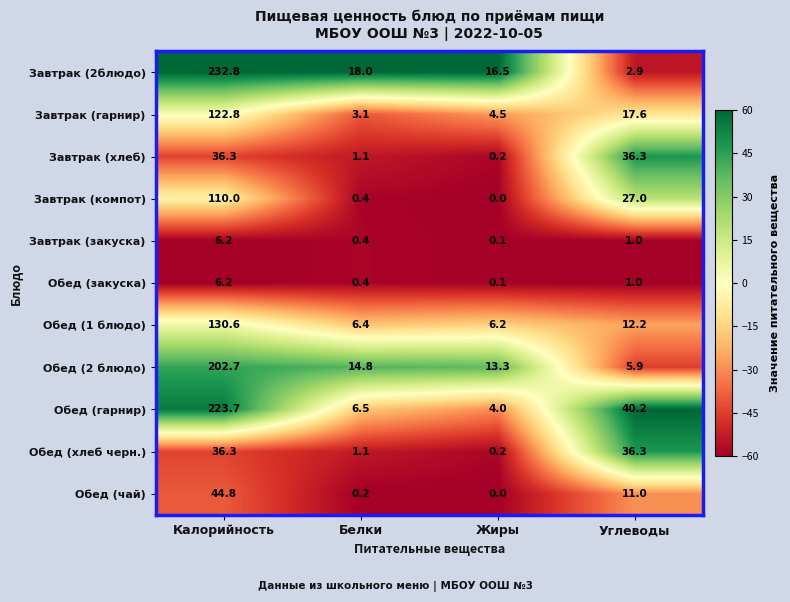

Between Калорийность and Белки, which series saw the biggest shift?

Обед (гарнир)